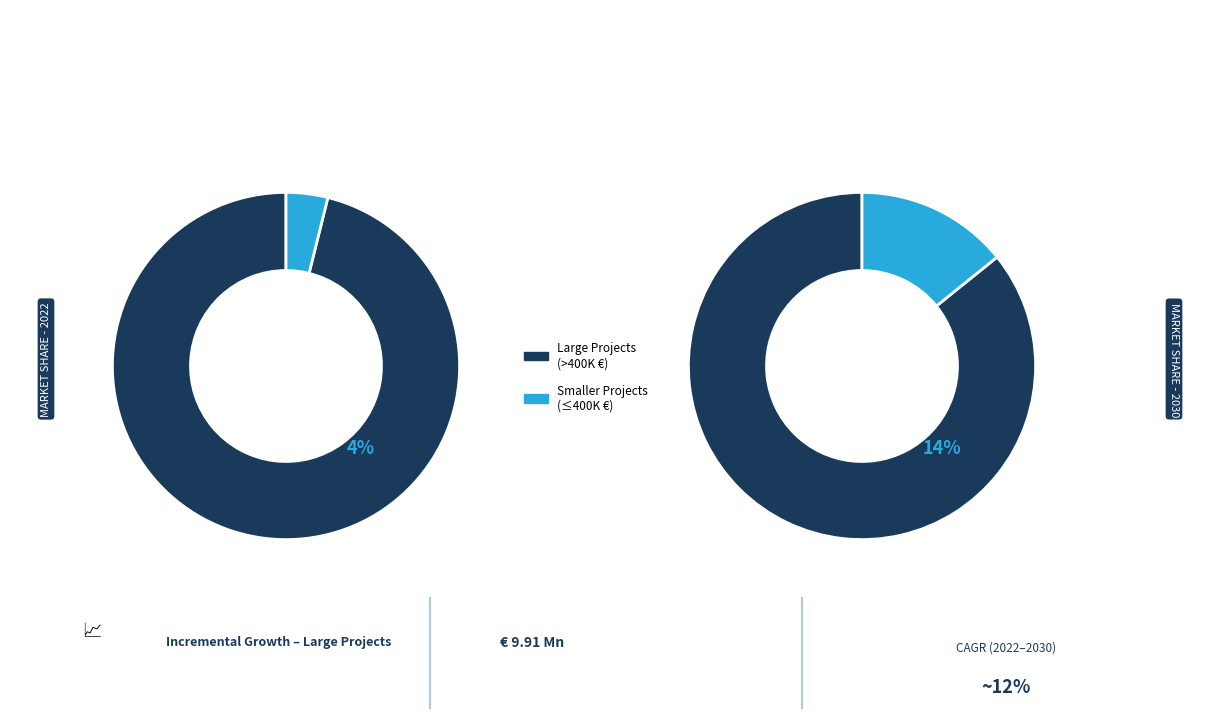

Does any single category account for the majority?

Yes